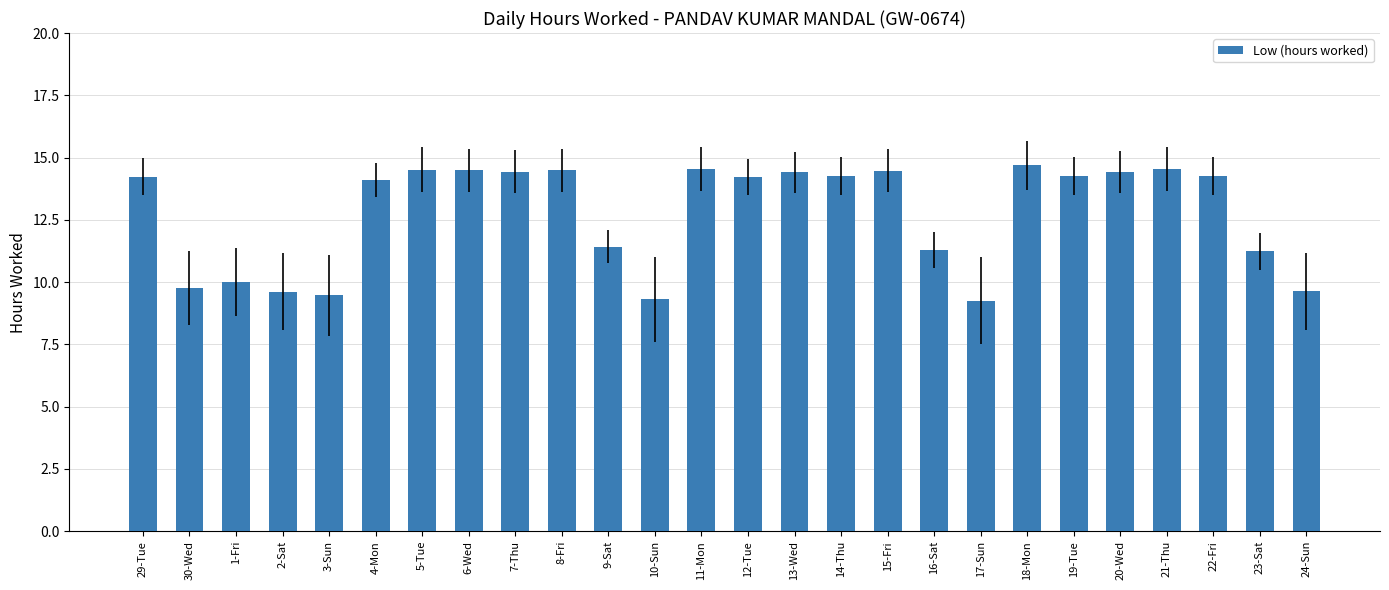

The value at 2-Sat is 16.3. True or false?

False